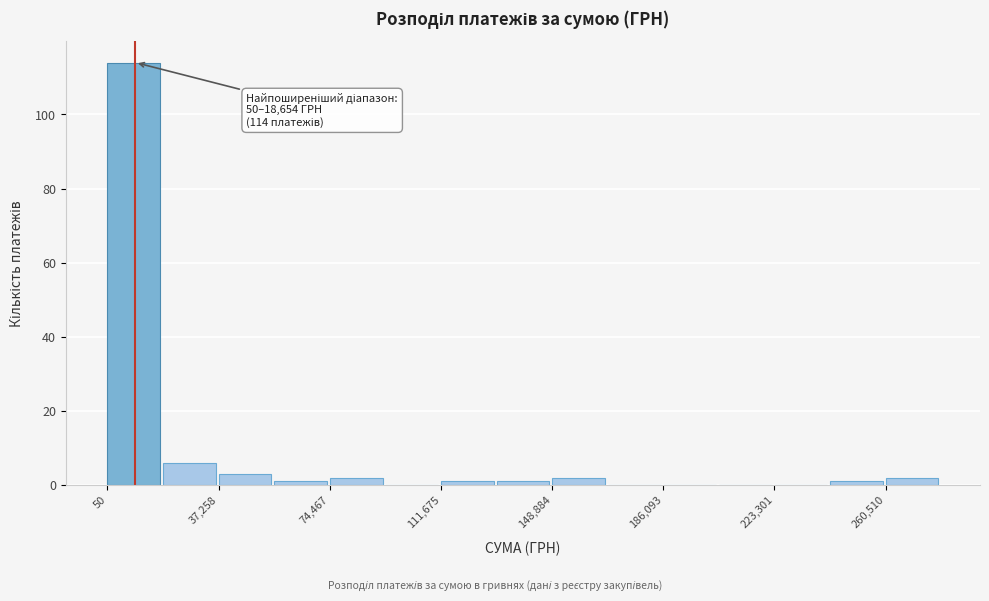

Around what value on the x-axis is the tallest bar? Give the approximate position of its centre, as read against the axis.

10000